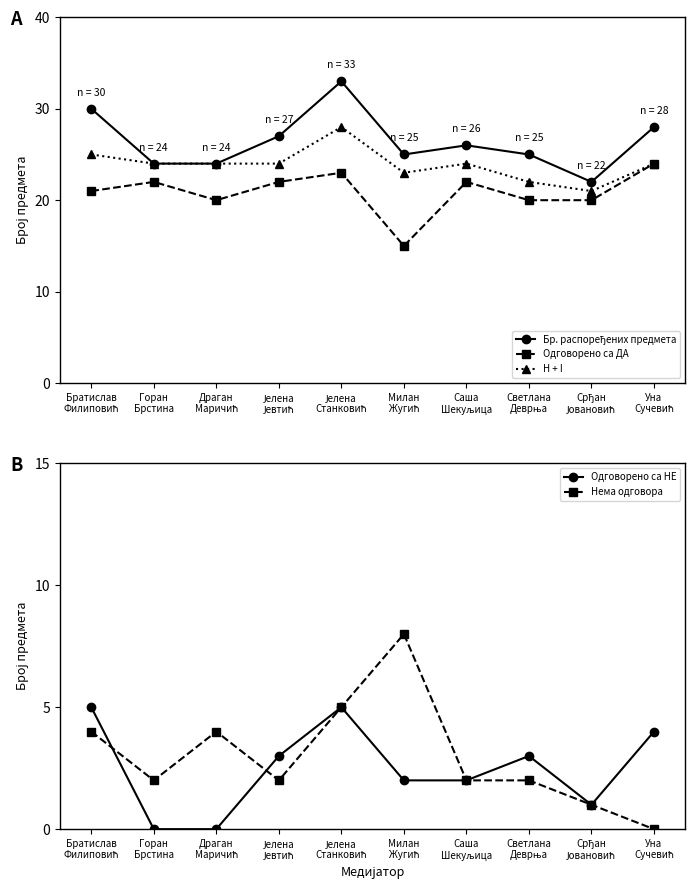

Which series has the largest range (max minus min)?

Бр. распоређених предмета